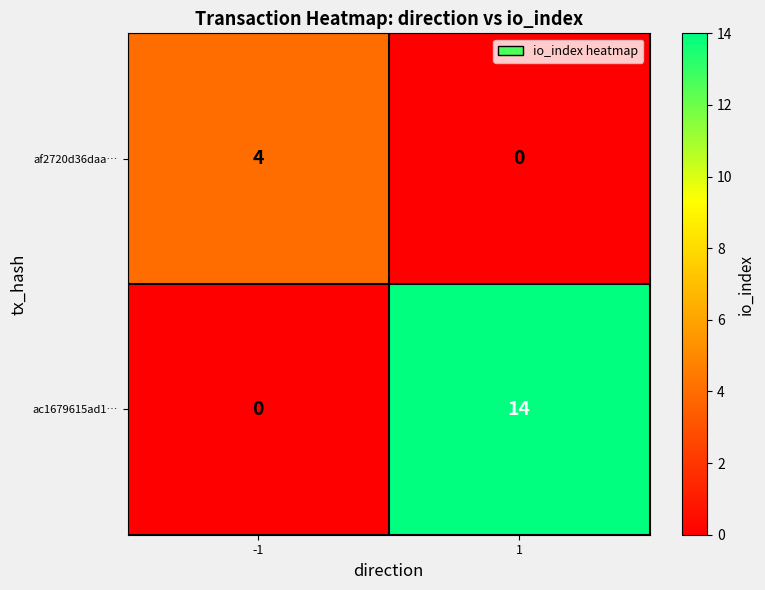

List the series in order of their peak value, lowest first.

af2720d36daa…, ac1679615ad1…